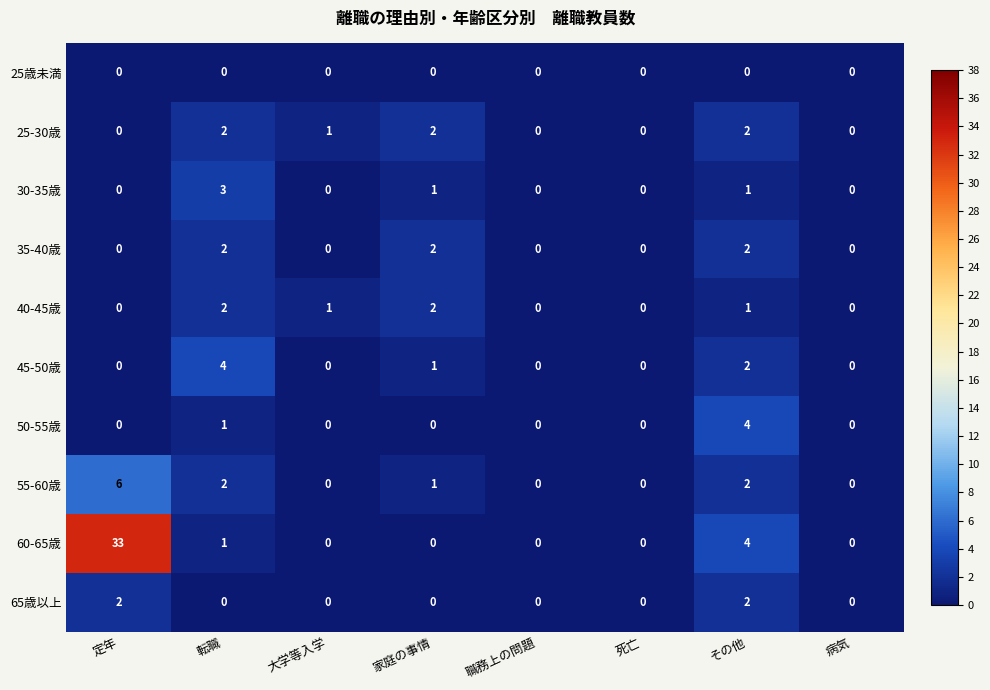

At which category is the sum across all series the highest?

定年